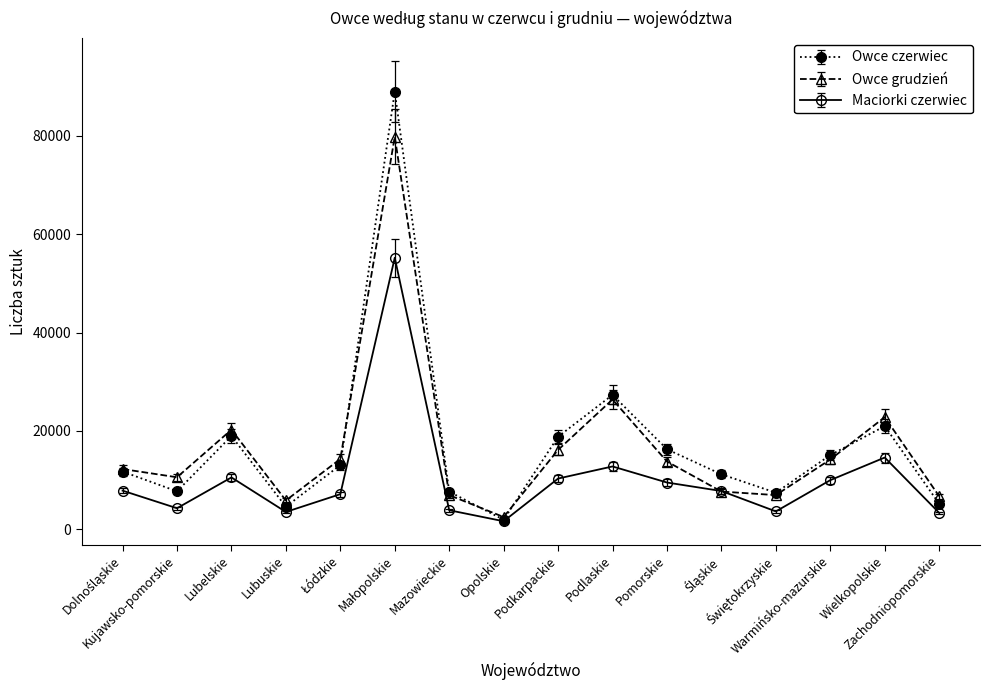

Which label corresponds to the smallest value in the chart?

Opolskie